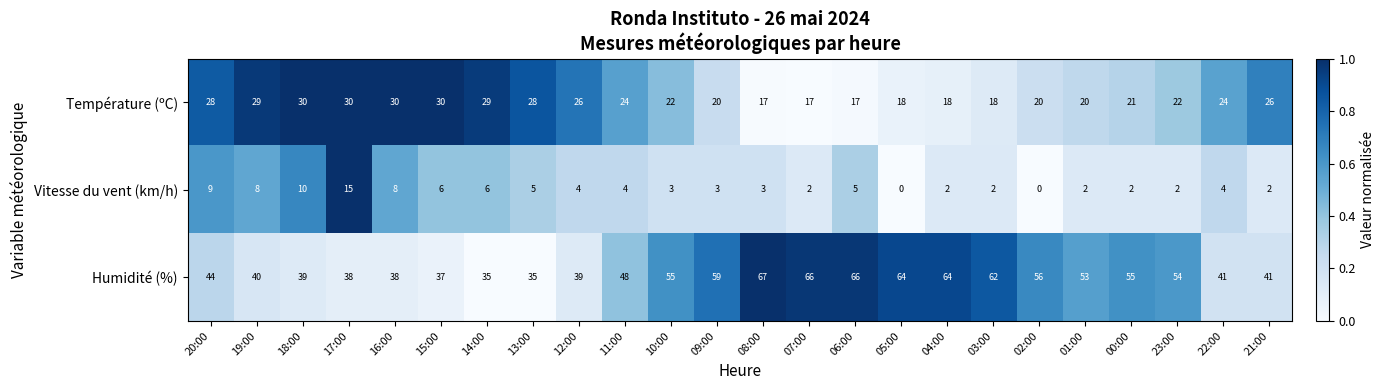

Which category has the highest value in the Humidité (%) series?

08:00